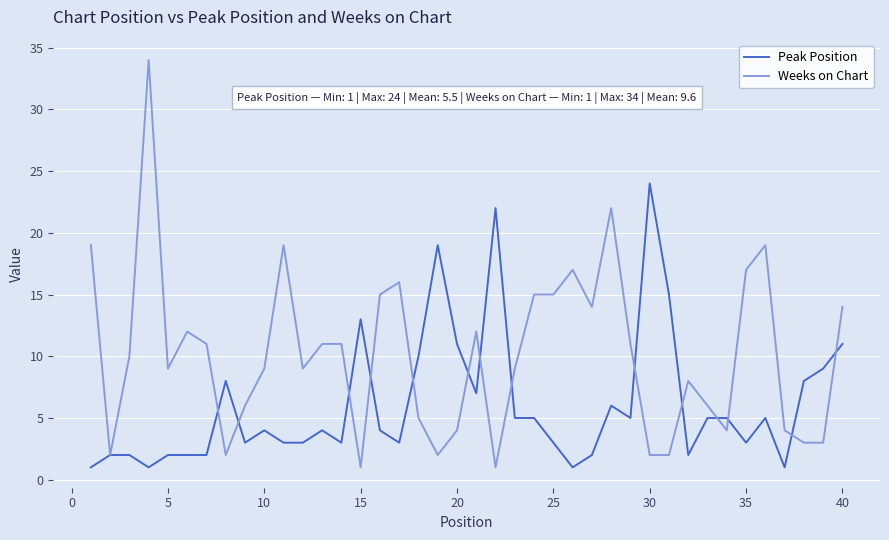

After their last crossing, which series has the higher values: Weeks on Chart or Peak Position?

Weeks on Chart